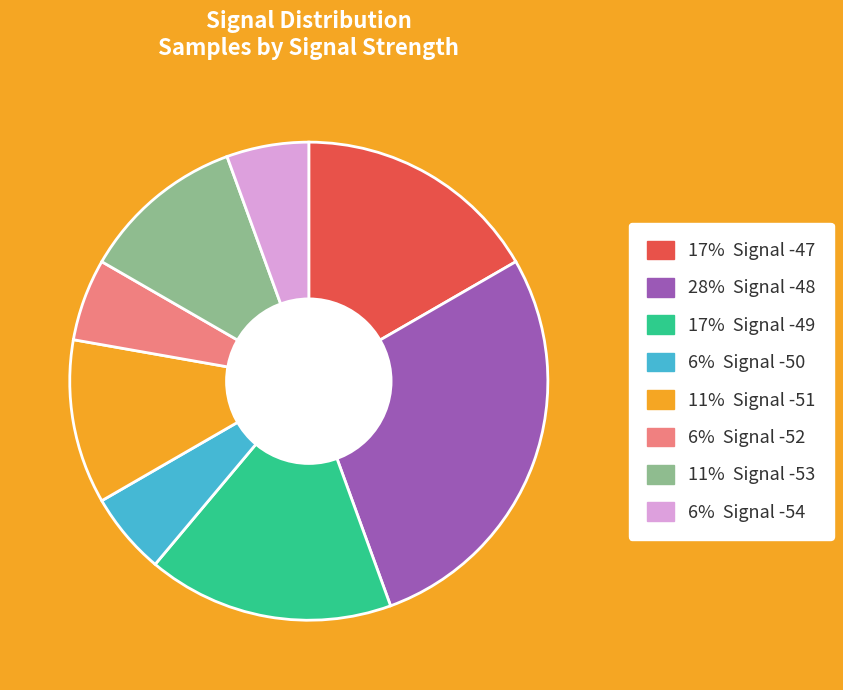

What is the largest slice in the pie chart?

28% Signal -48